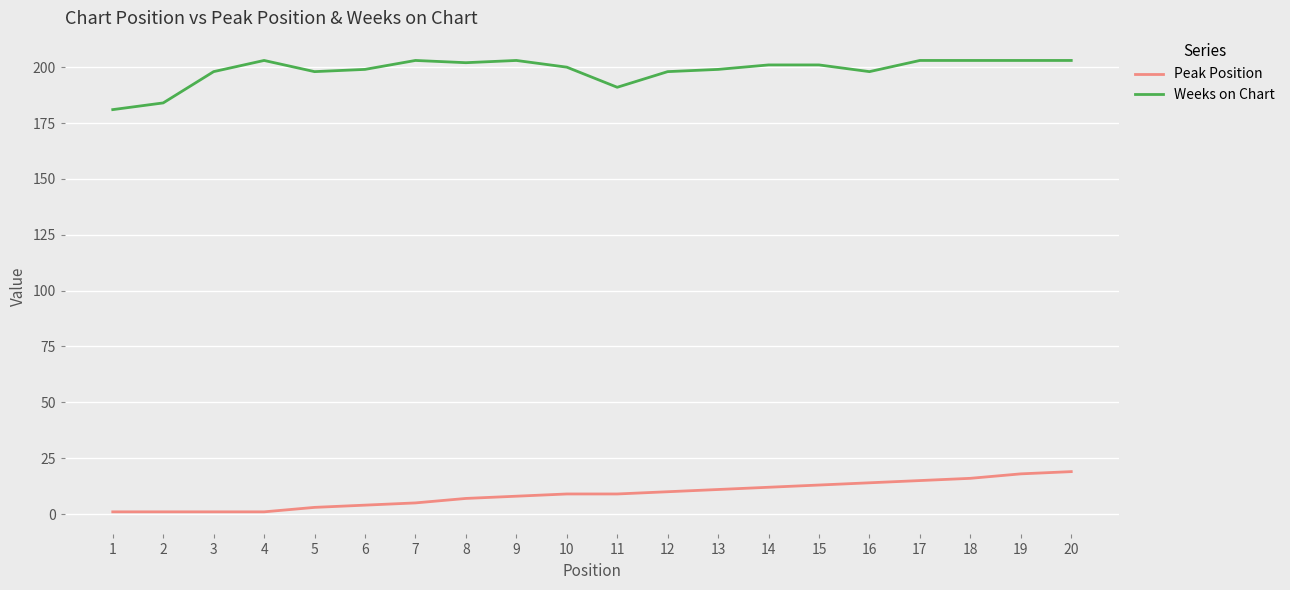

True or false: Peak Position and Weeks on Chart intersect in this chart.

False